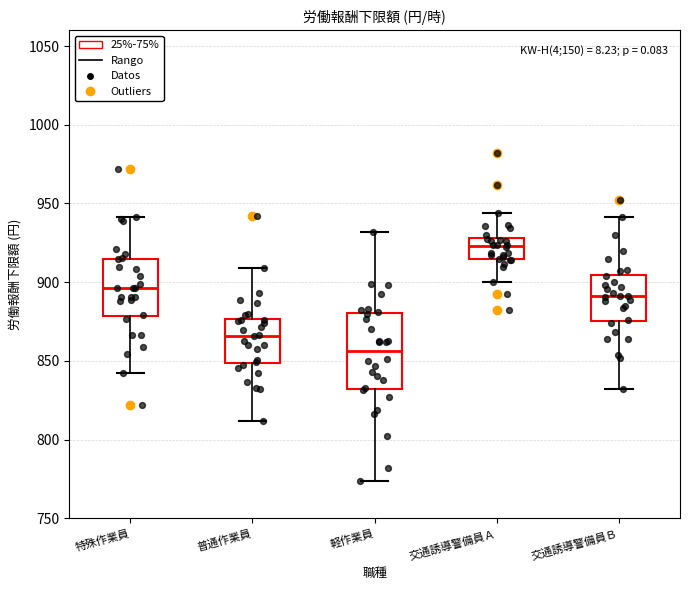

Which box's median line is the lowest?

軽作業員